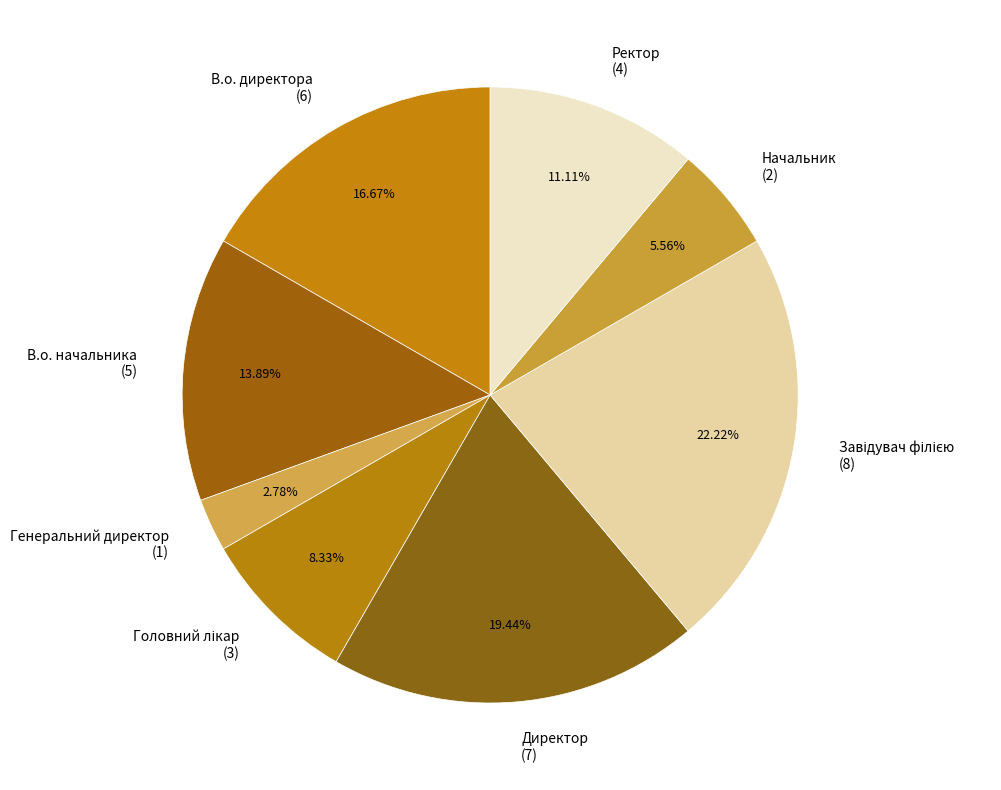

Count the number of slices in the pie.

8